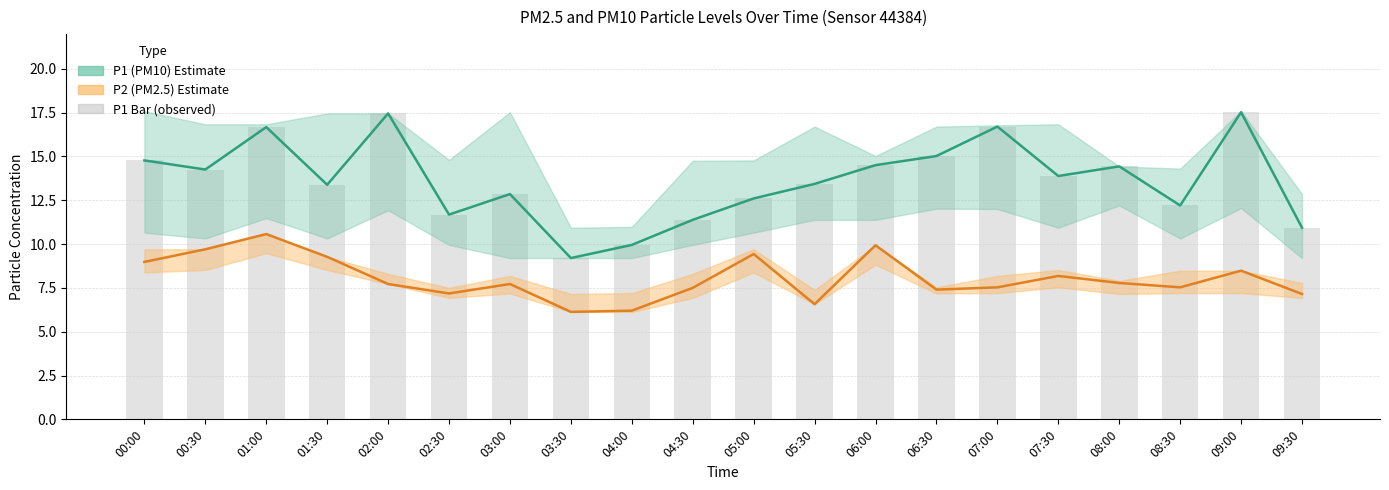

Are the bars horizontal?

No